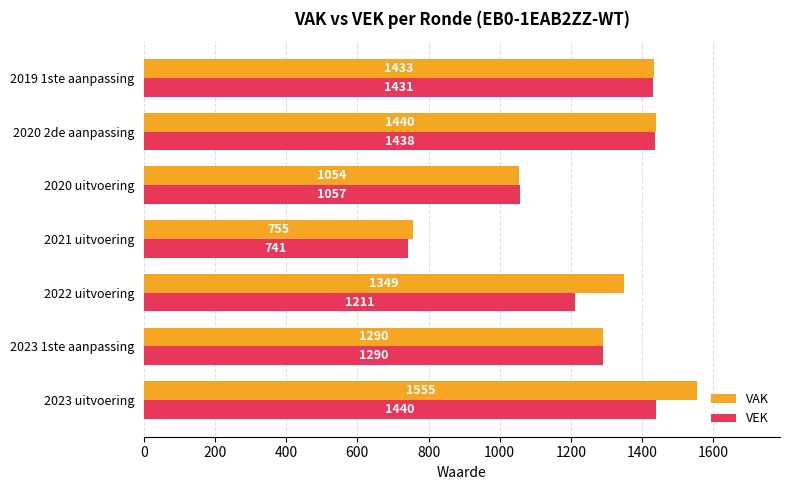

True or false: VEK has a value of 1431 at 2019 1ste aanpassing.

True